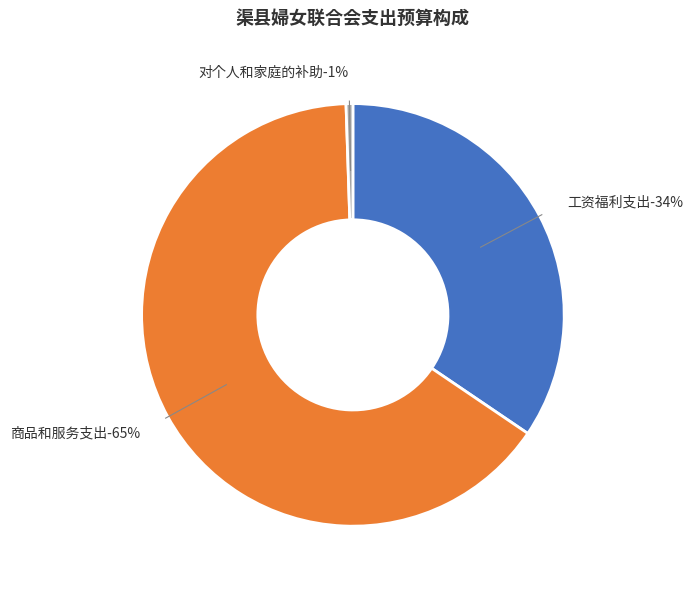

Between 商品和服务支出 and 工资福利支出, which is larger?

商品和服务支出